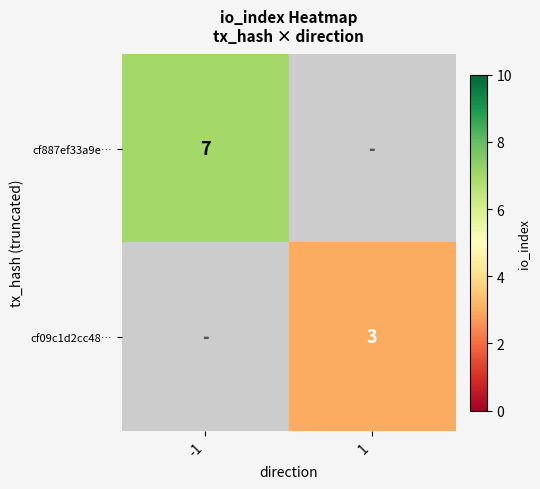

The value of cf887ef33a9e… at -1 is 7. True or false?

True